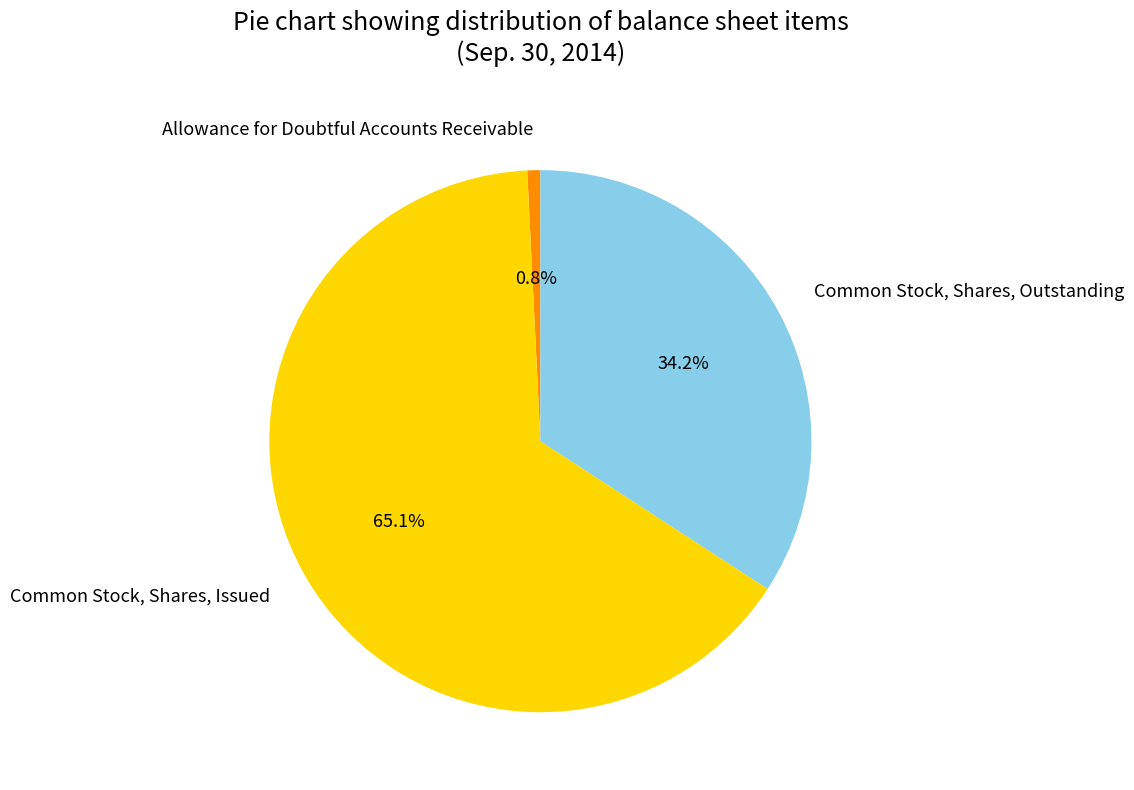

Which category has the biggest portion of the pie?

Common Stock, Shares, Issued